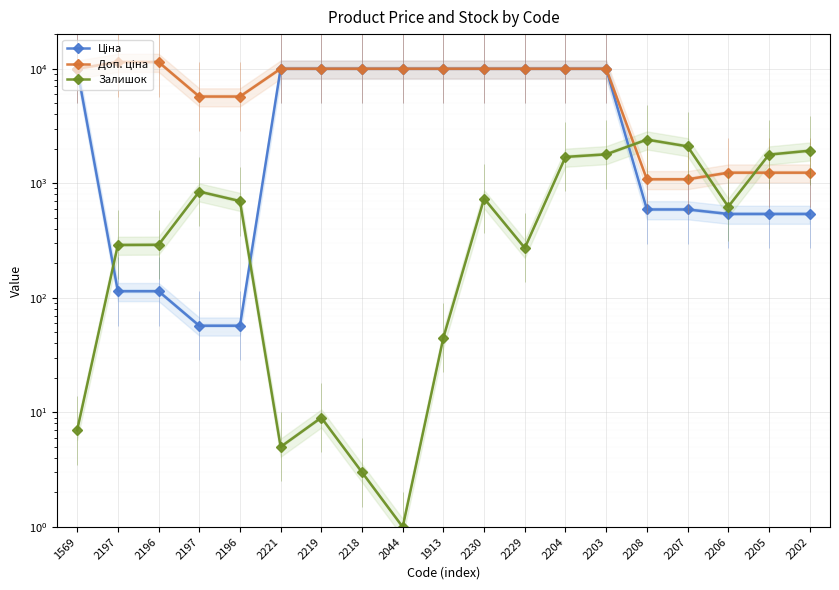

List the labels in order of Залишок value, smallest first.

2044, 2218, 2221, 1569, 2219, 1913, 2229, 2197, 2196, 2206, 2196, 2230, 2197, 2204, 2205, 2203, 2202, 2207, 2208